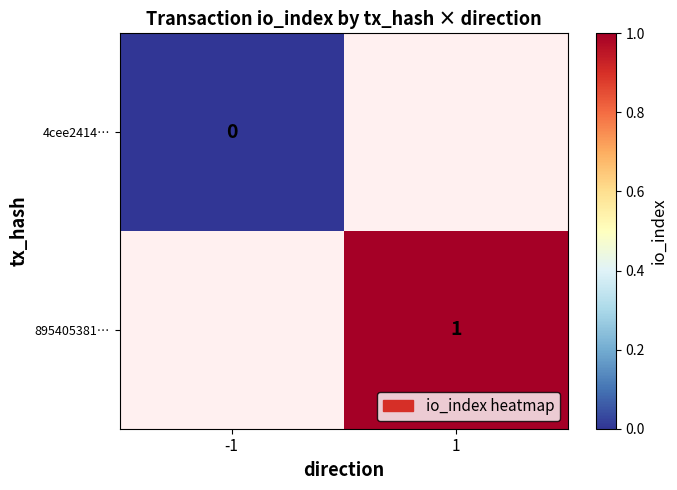

At how many categories does at least one series exceed 0?

1